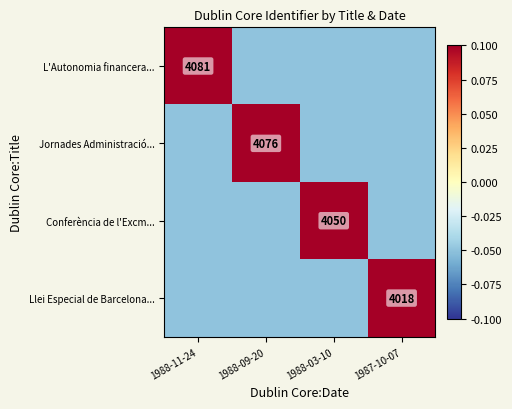

Which category has the highest value in the L'Autonomia financera... series?

1988-11-24